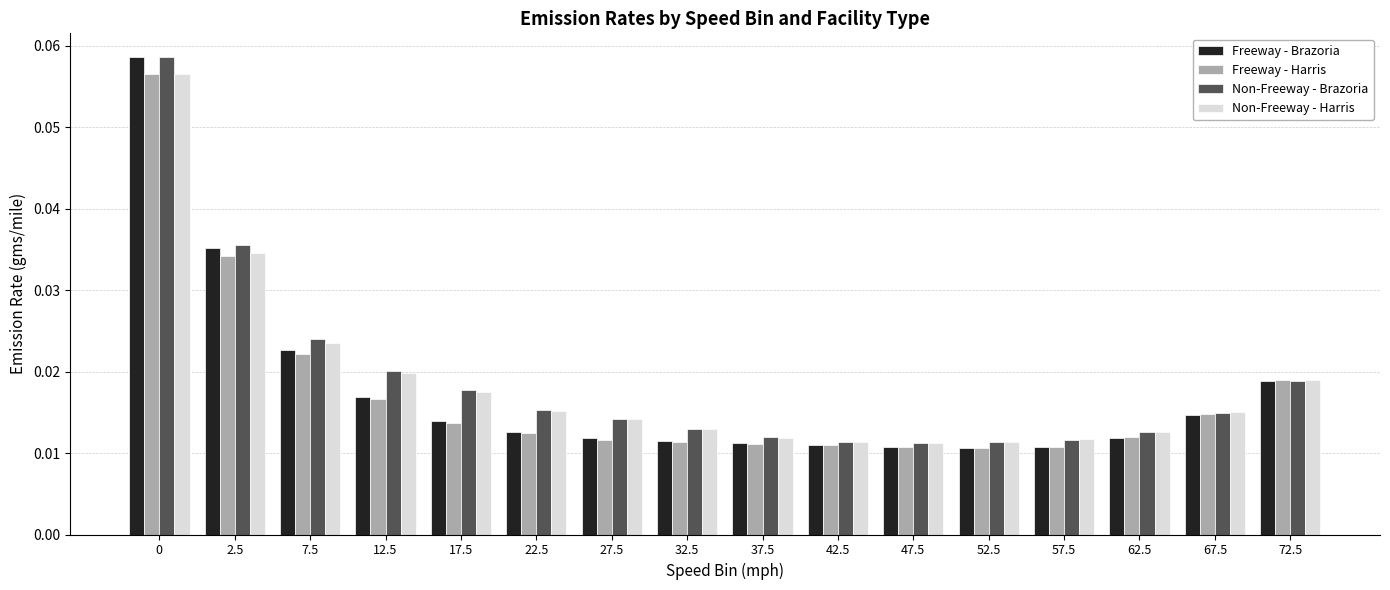

What is the label of the 11th bar from the left?

47.5